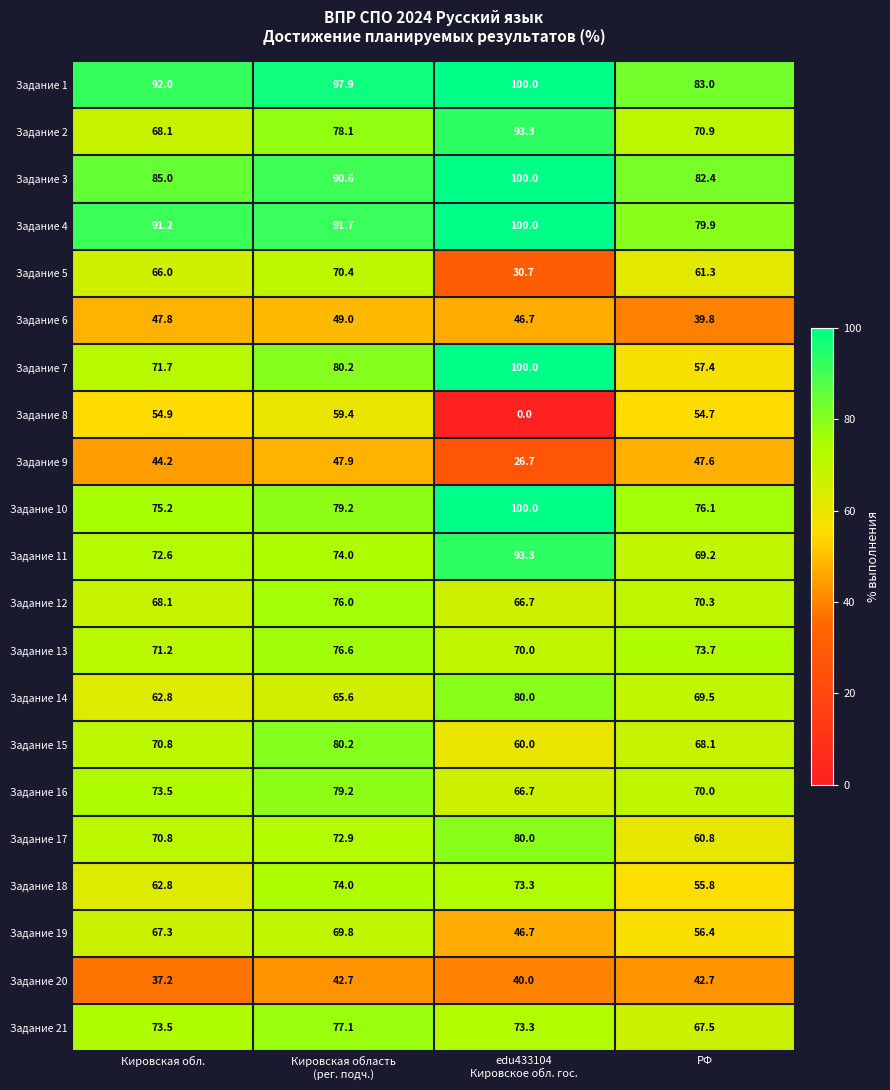

How many values in the Задание 19 series exceed 67?

2